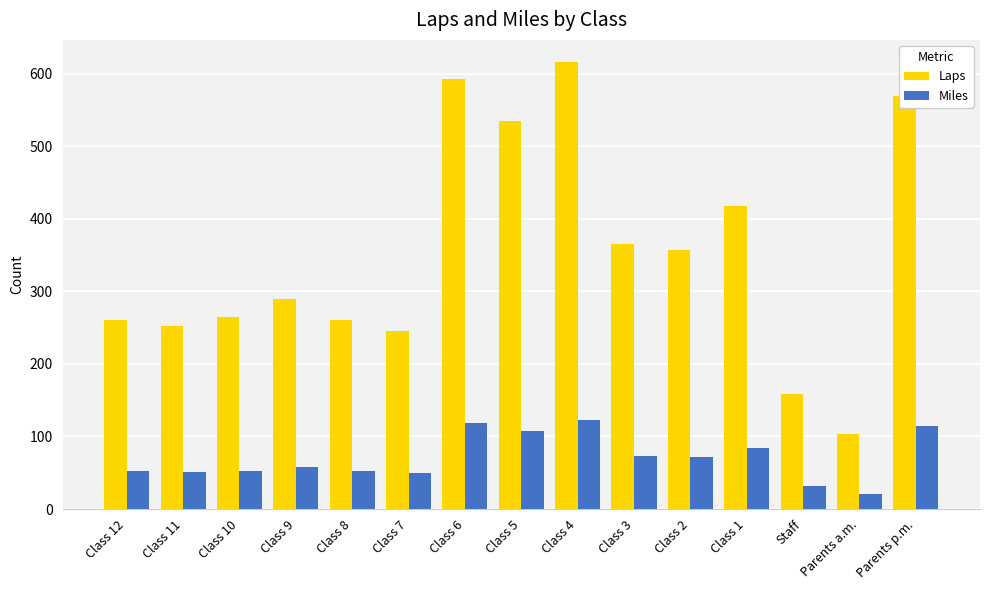

What is the spread (max minus min) of values at Class 6?

474.4